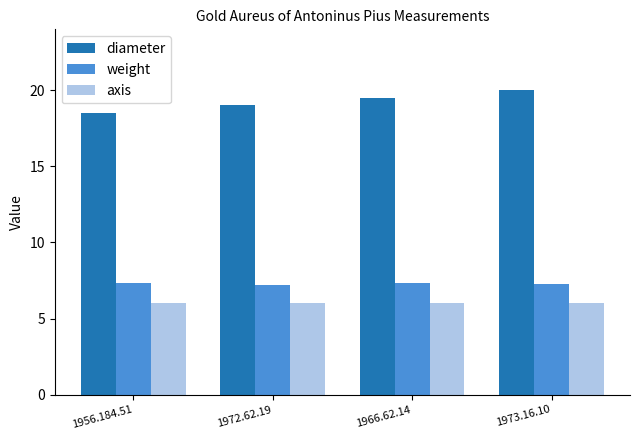

How many groups of bars are there?

4